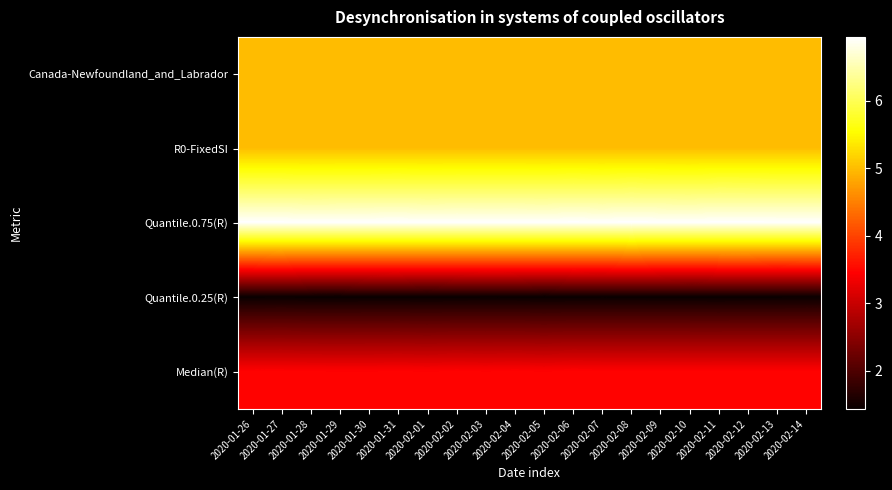

At how many categories does at least one series exceed 1?

20